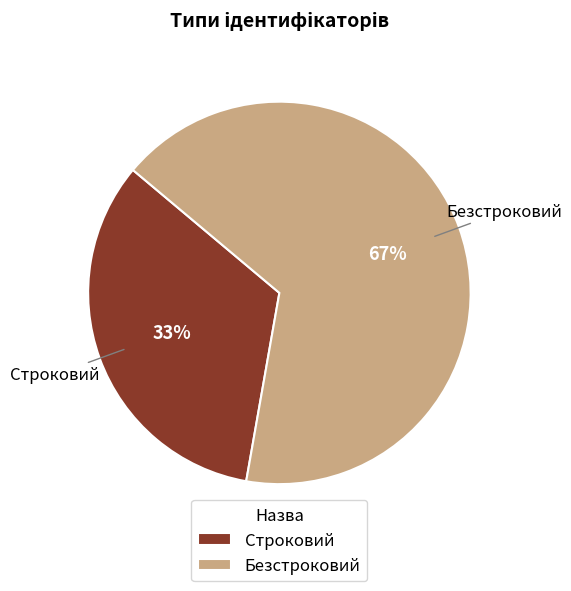

To the nearest percent, what is the average slice percentage?

50%